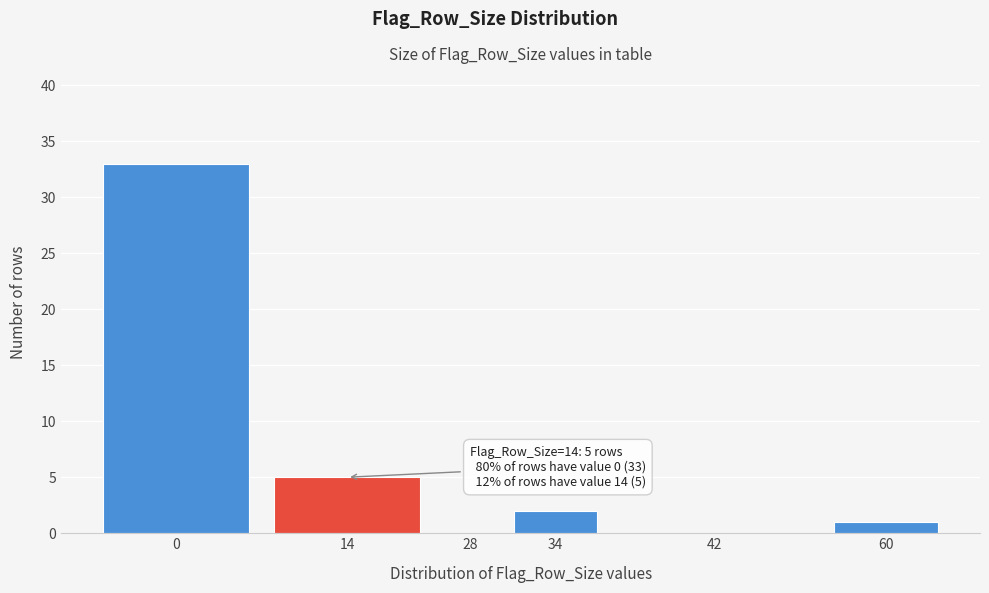

Reading right to left, list all the values displayed in this chart.

60=1	42=0	34=2	28=0	14=5	0=33